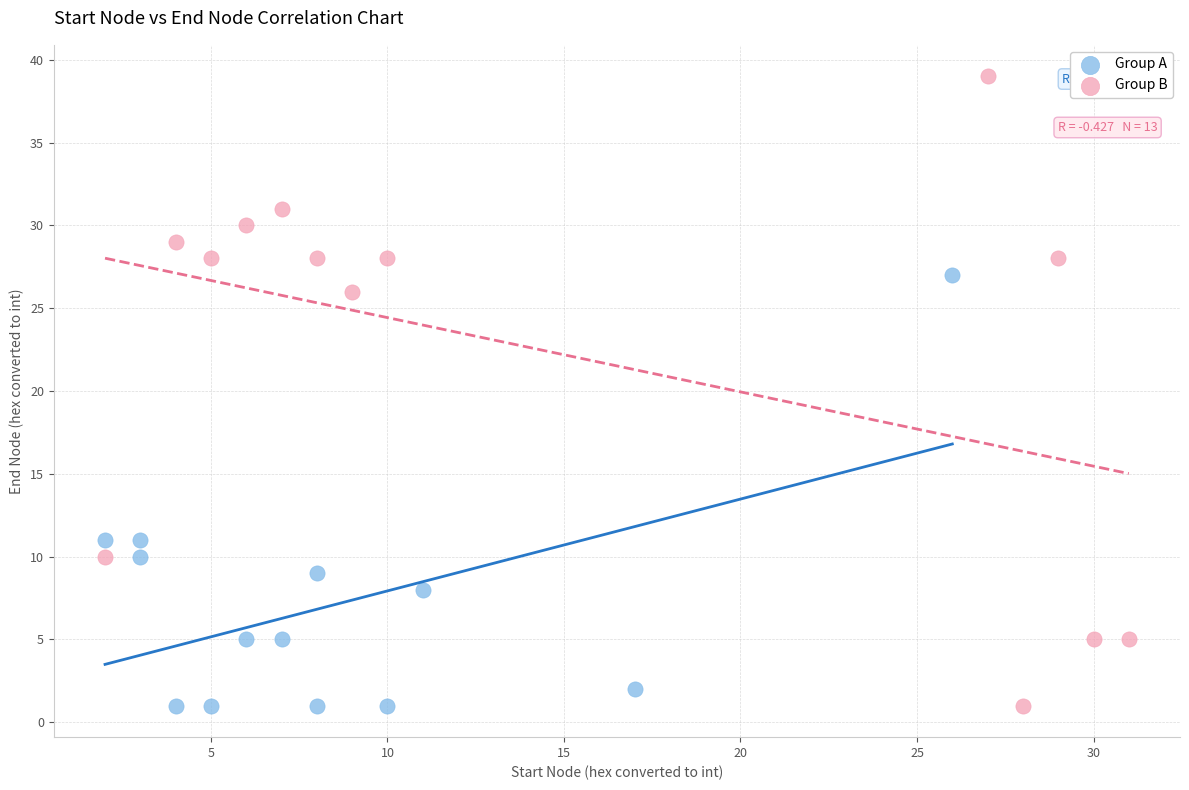

What are all the series names shown in the legend?

Group A, Group B